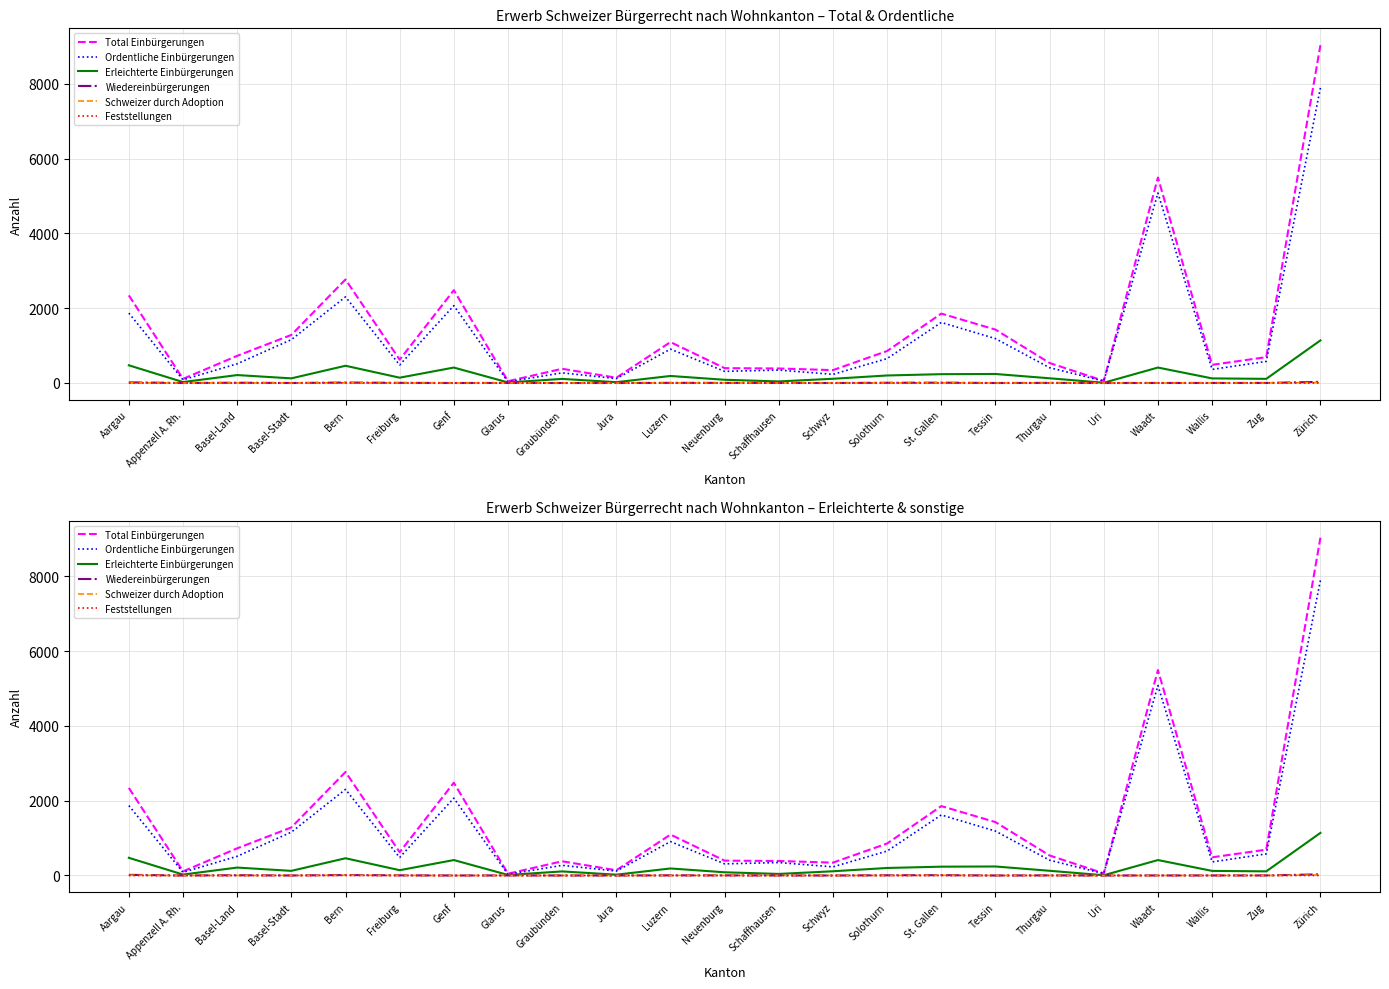

Is this an area chart (filled region under the line)?

No